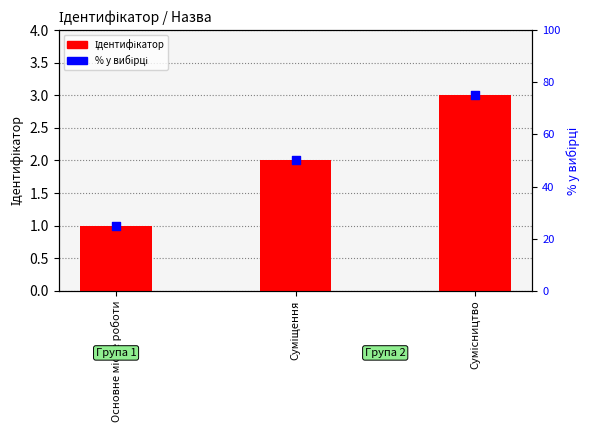

Which series has the largest total across all categories?

% у вибірці